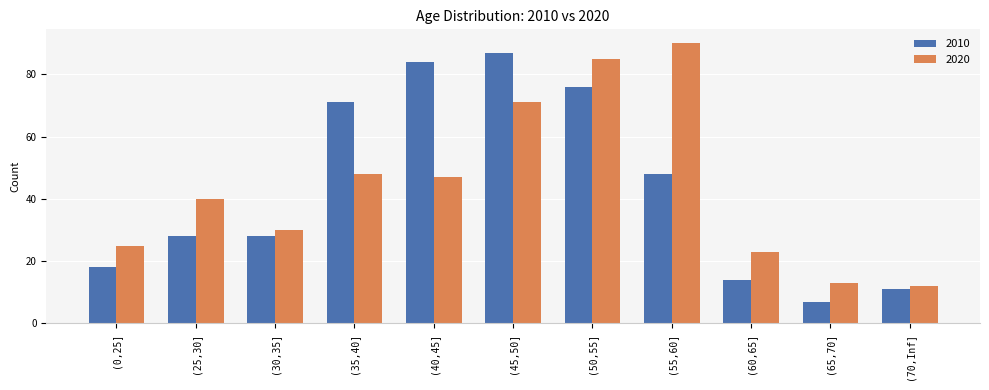

Which series has the largest total across all categories?

2020